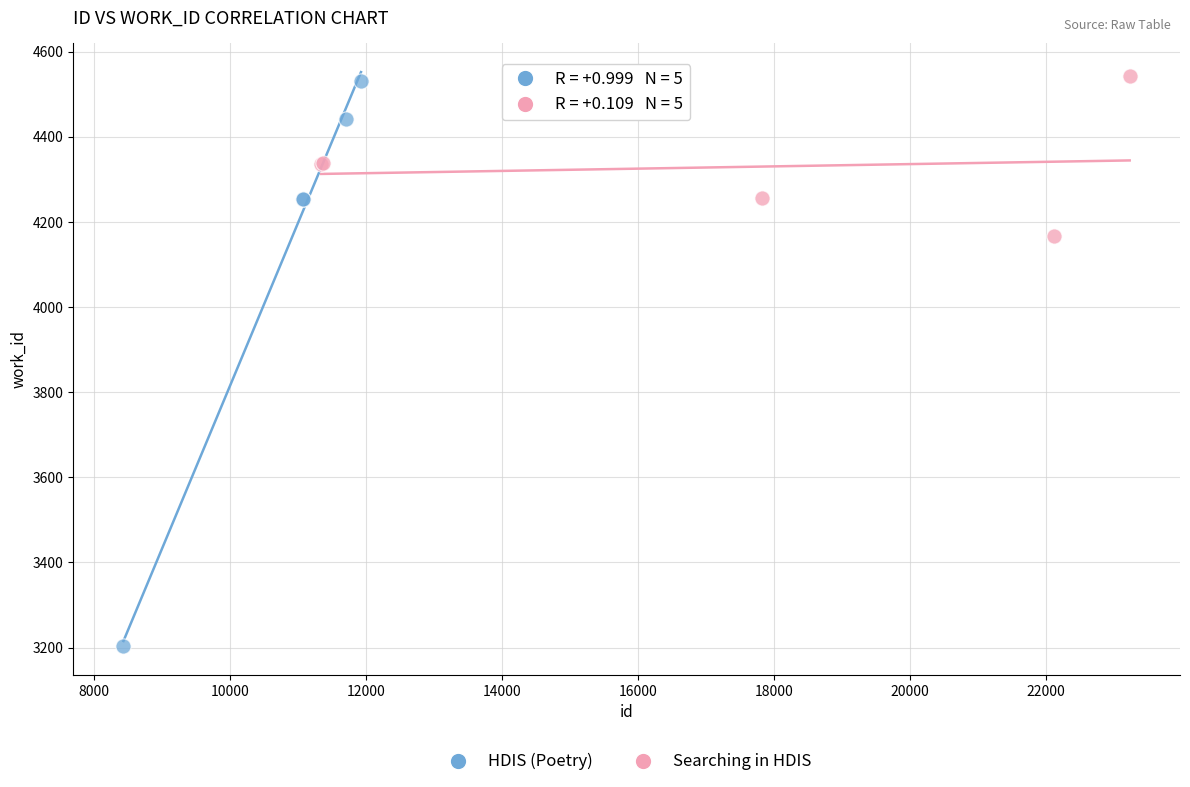

What are all the series names shown in the legend?

HDIS (Poetry), Searching in HDIS